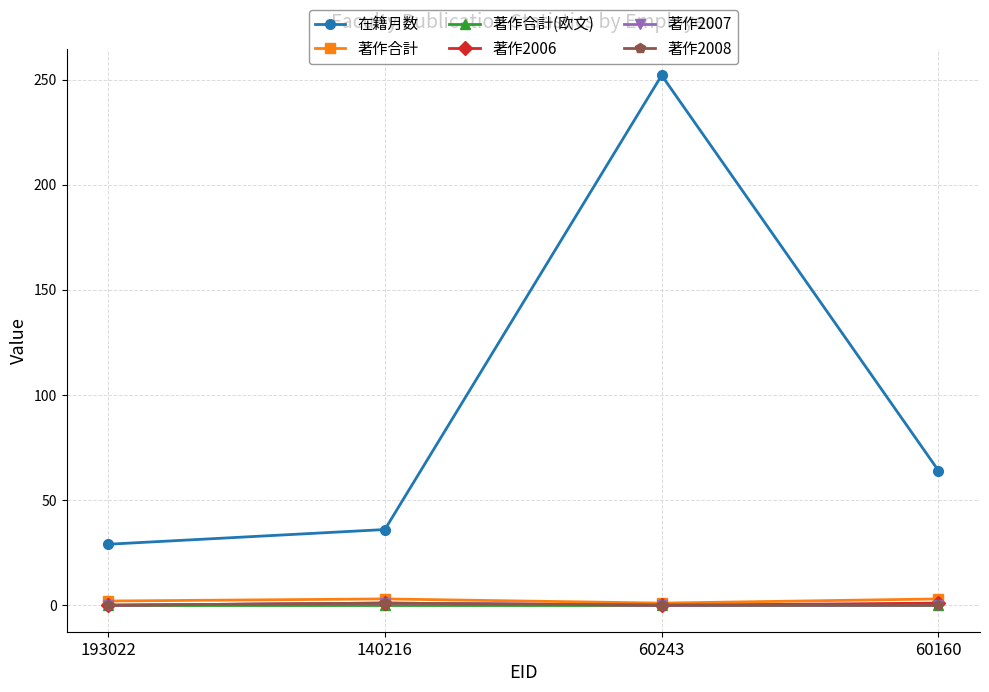

Reading right to left, what are all the values shown in this chart?

在籍月数: 60160=64	60243=252	140216=36	193022=29
著作合計: 60160=3	60243=1	140216=3	193022=2
著作合計(欧文): 60160=0	60243=0	140216=0	193022=0
著作2006: 60160=1	60243=0	140216=1	193022=0
著作2007: 60160=0	60243=0	140216=1	193022=0
著作2008: 60160=0	60243=0	140216=1	193022=0